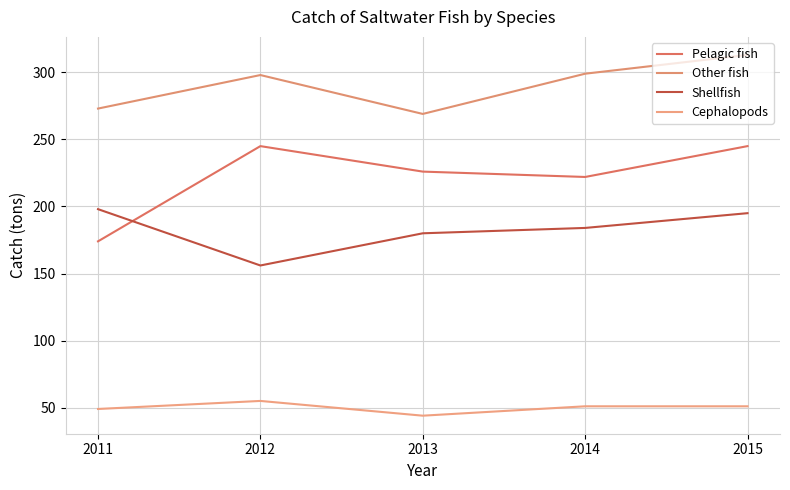

Which series has the largest total across all categories?

Other fish